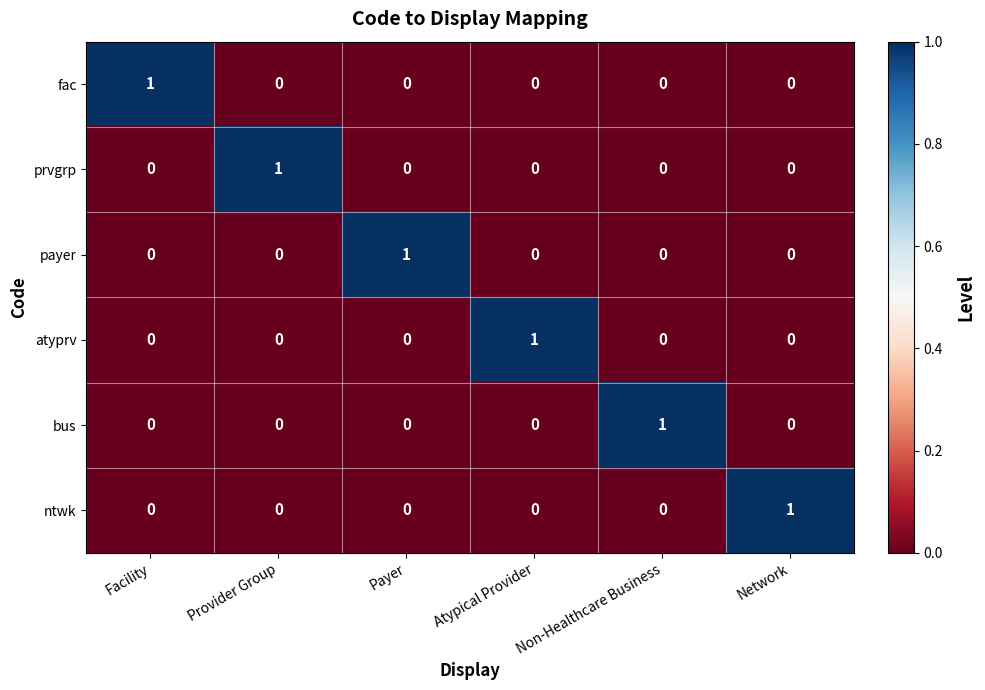

How many prvgrp values are between 0 and 1?

6